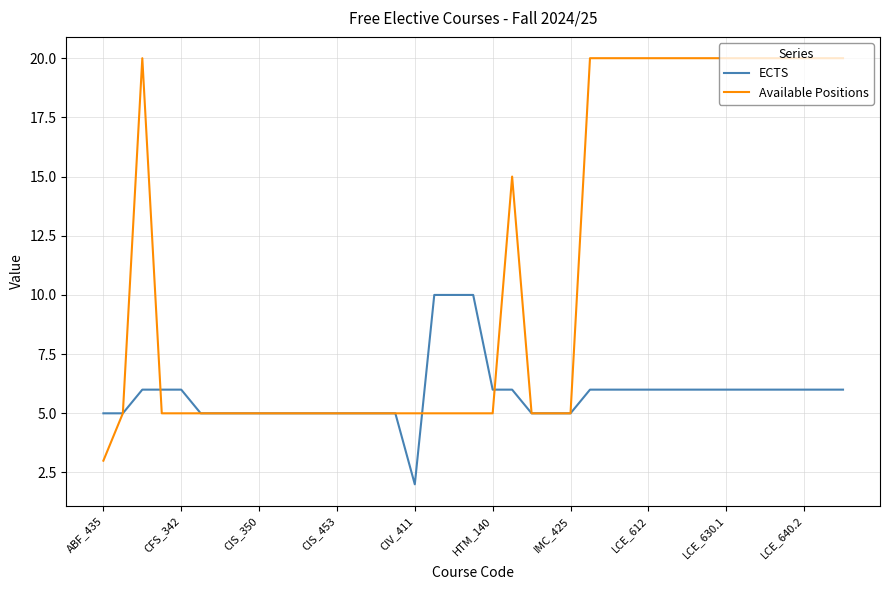

What is the highest value of the Available Positions series?

20